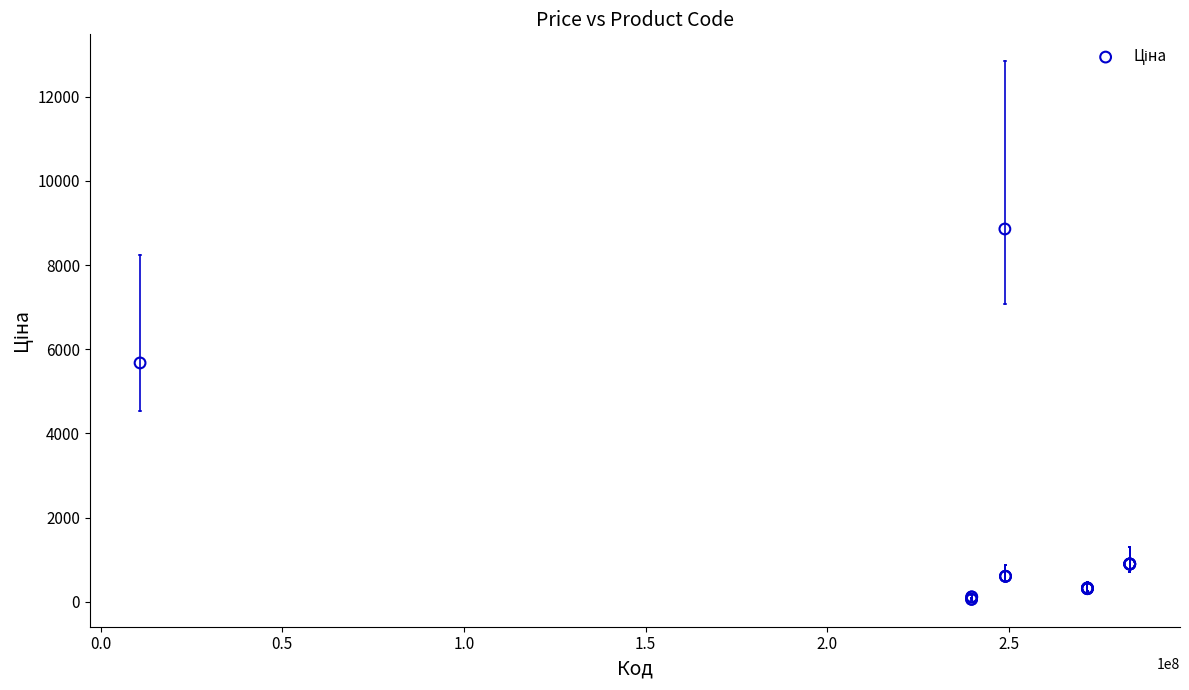

What Y value in the scatter plot is closest to 4456?

5673.8